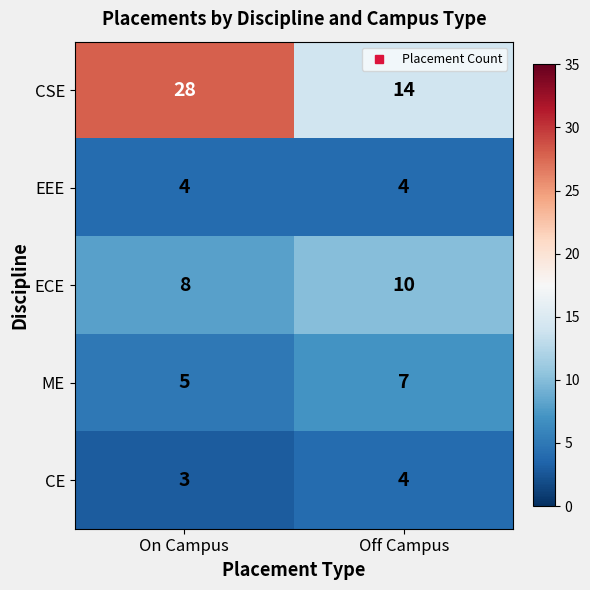

At how many categories does at least one series exceed 12?

2